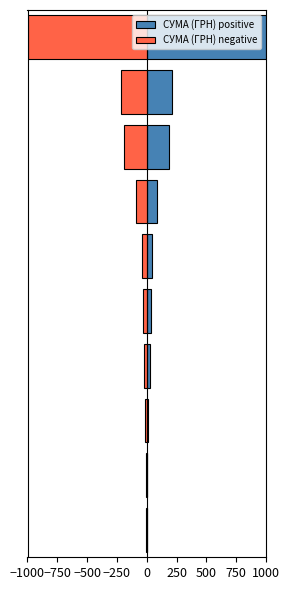

The value of СУМА (ГРН) negative at −250 is -89.2. True or false?

True